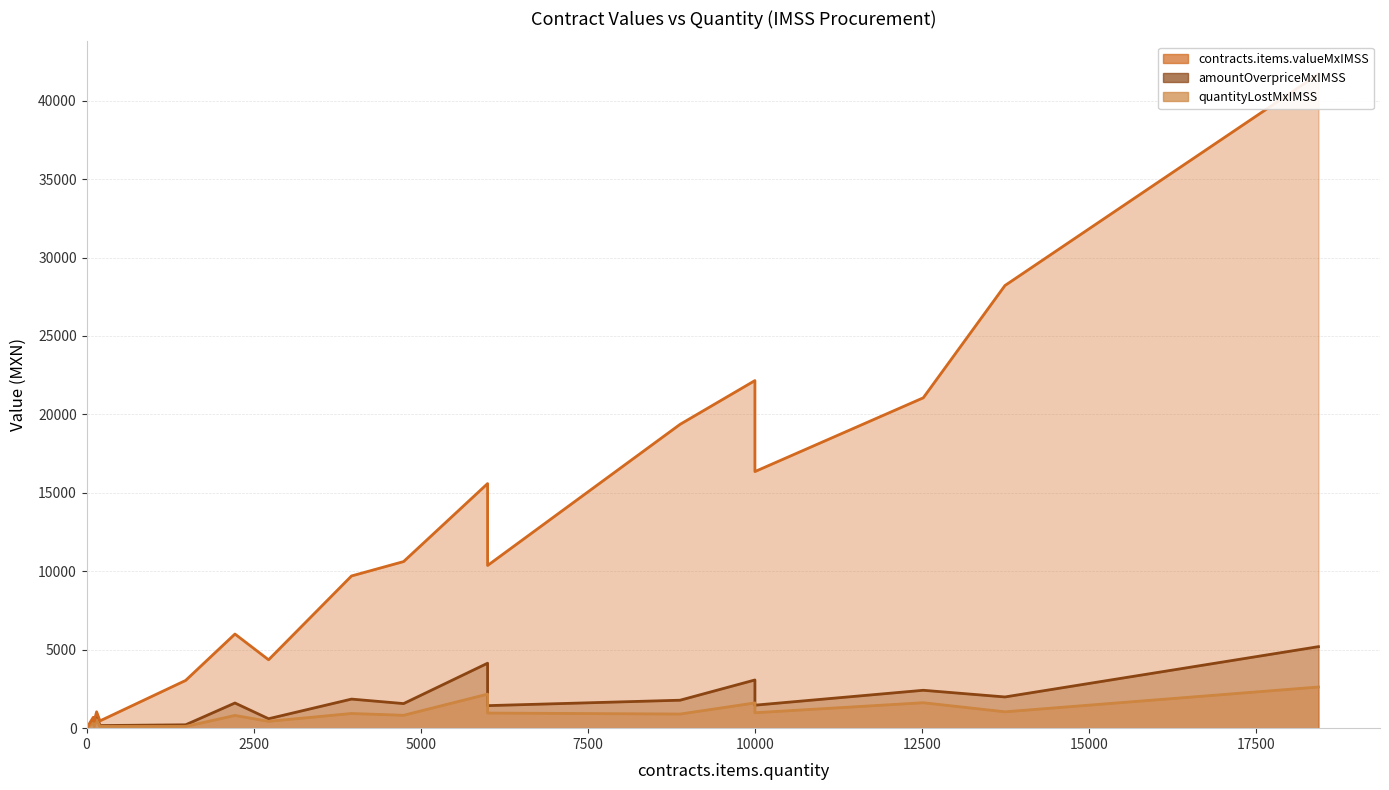

True or false: contracts.items.unit.value.amountOverpriceMxIMSS and contracts.items.valueMxIMSS cross at least once.

False